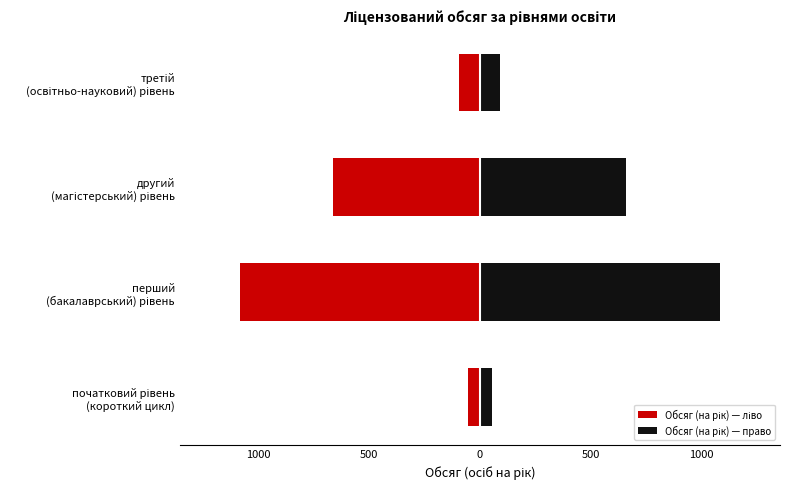

What is the average value of the Обсяг (на рік) — право series?

473.8